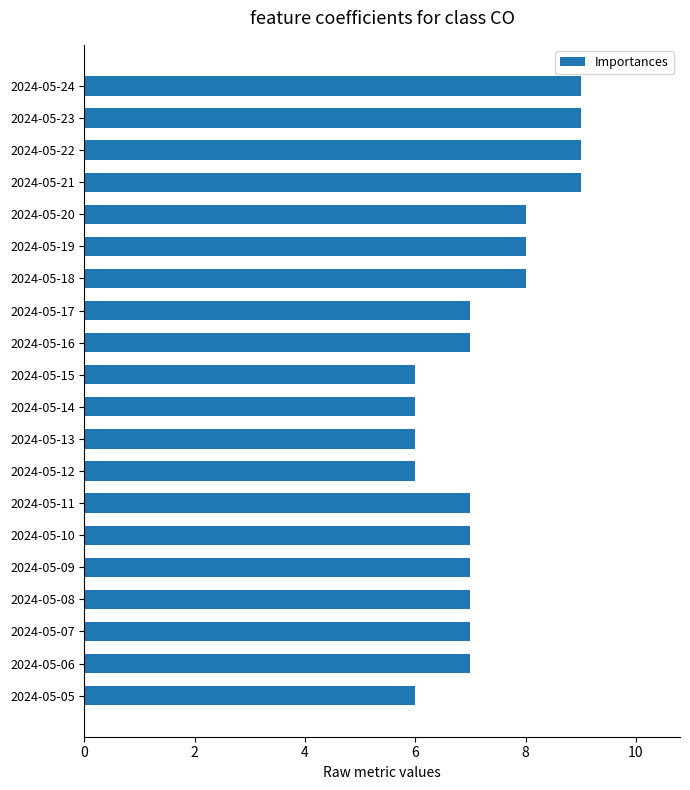

Approximately how many times larger is the value at 2024-05-11 compared to 2024-05-18?

0.9